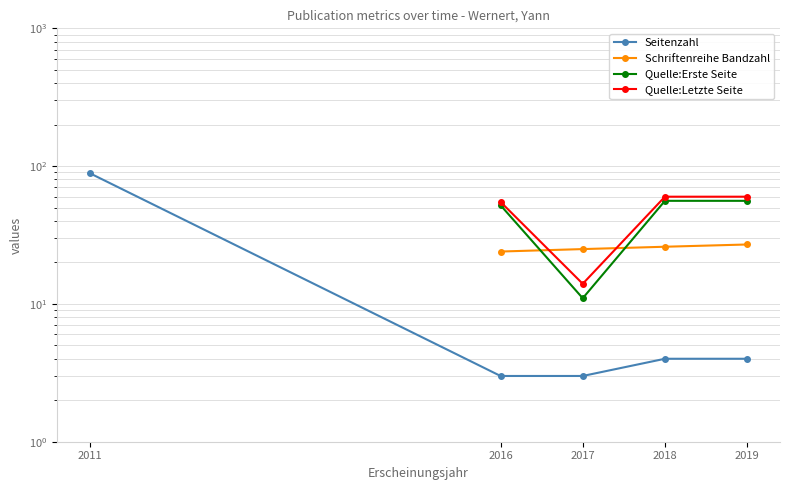

How many data points in Seitenzahl are less than 4?

2